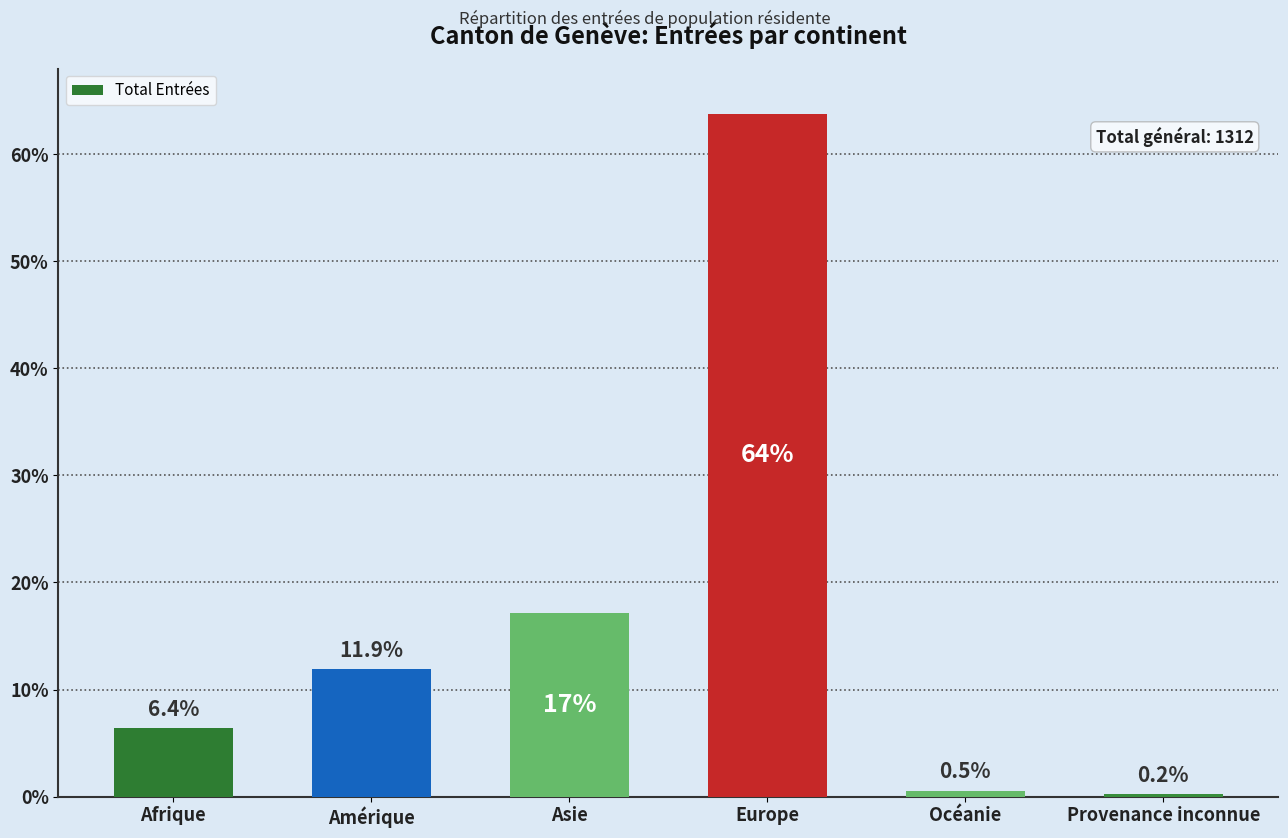

The value at Afrique is 2.3. True or false?

False